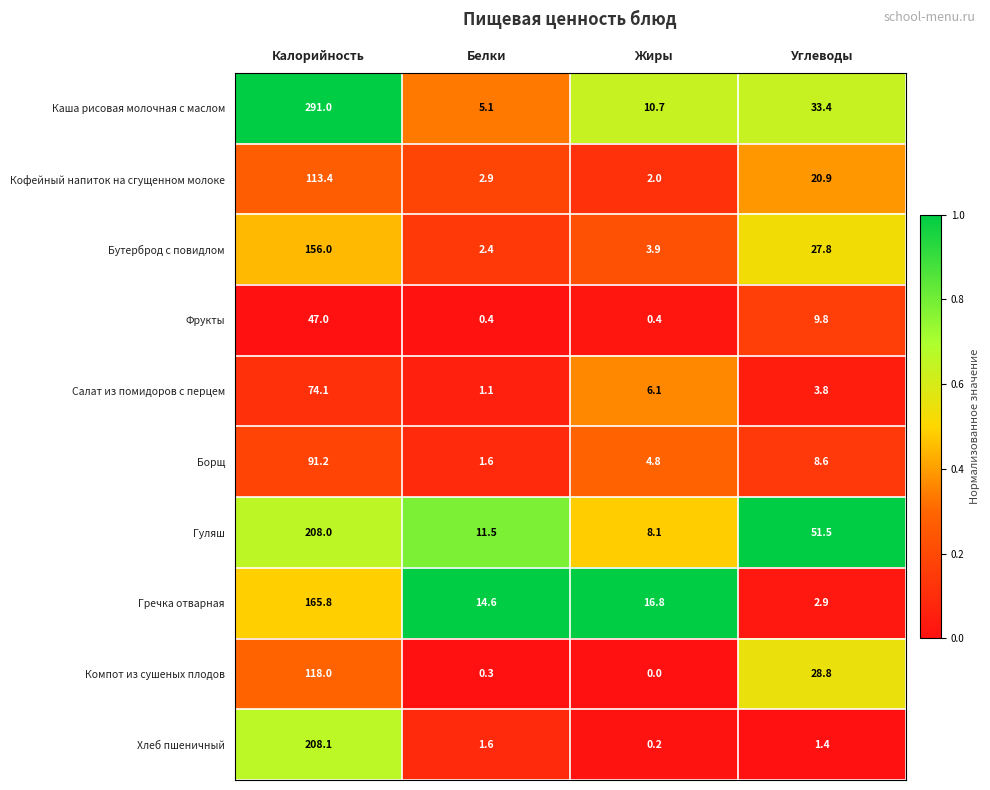

At how many categories does at least one series exceed 0?

4